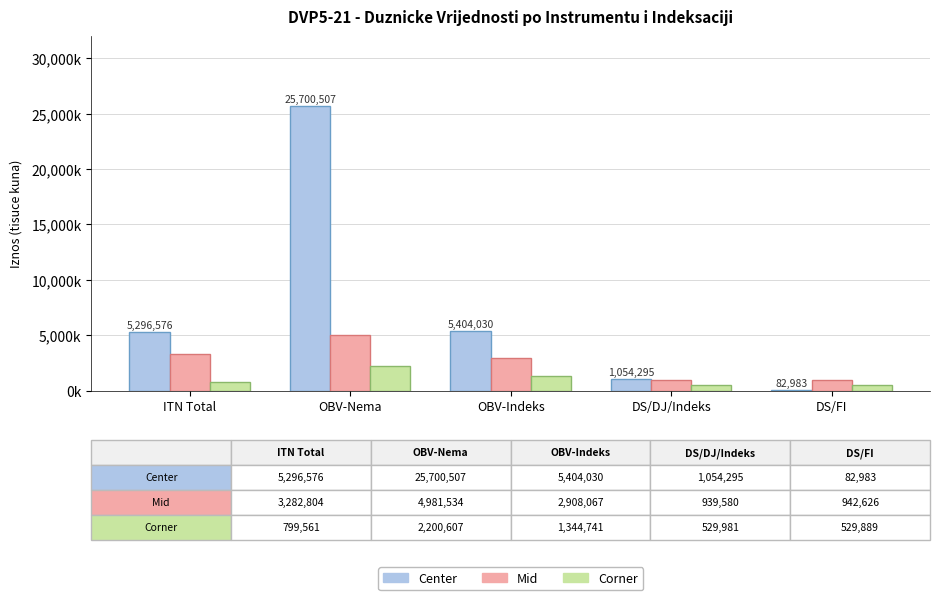

Where does the Mid series first go above 2908067?

ITN Total